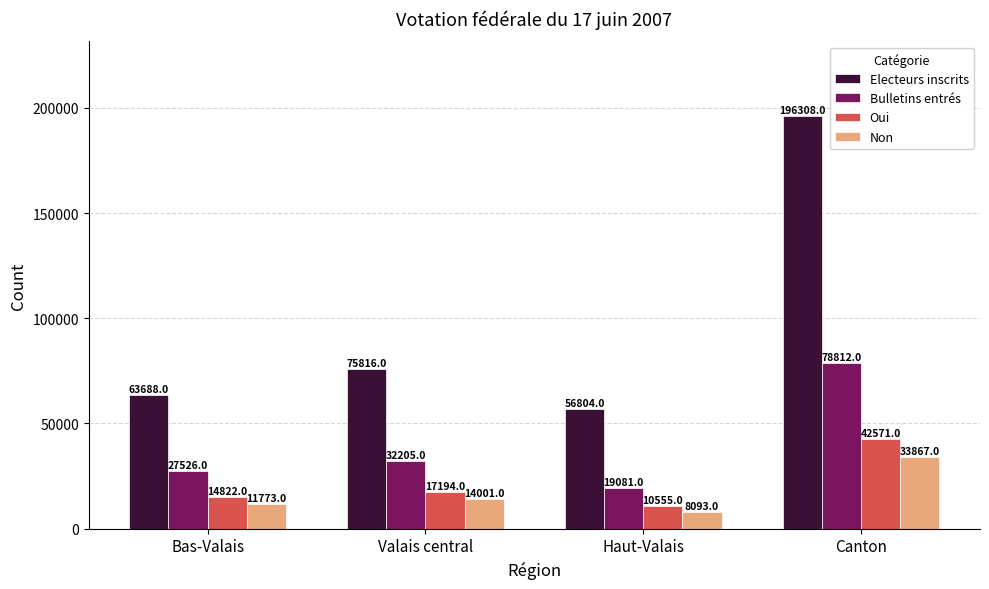

What is the average value of the Oui series?

21286